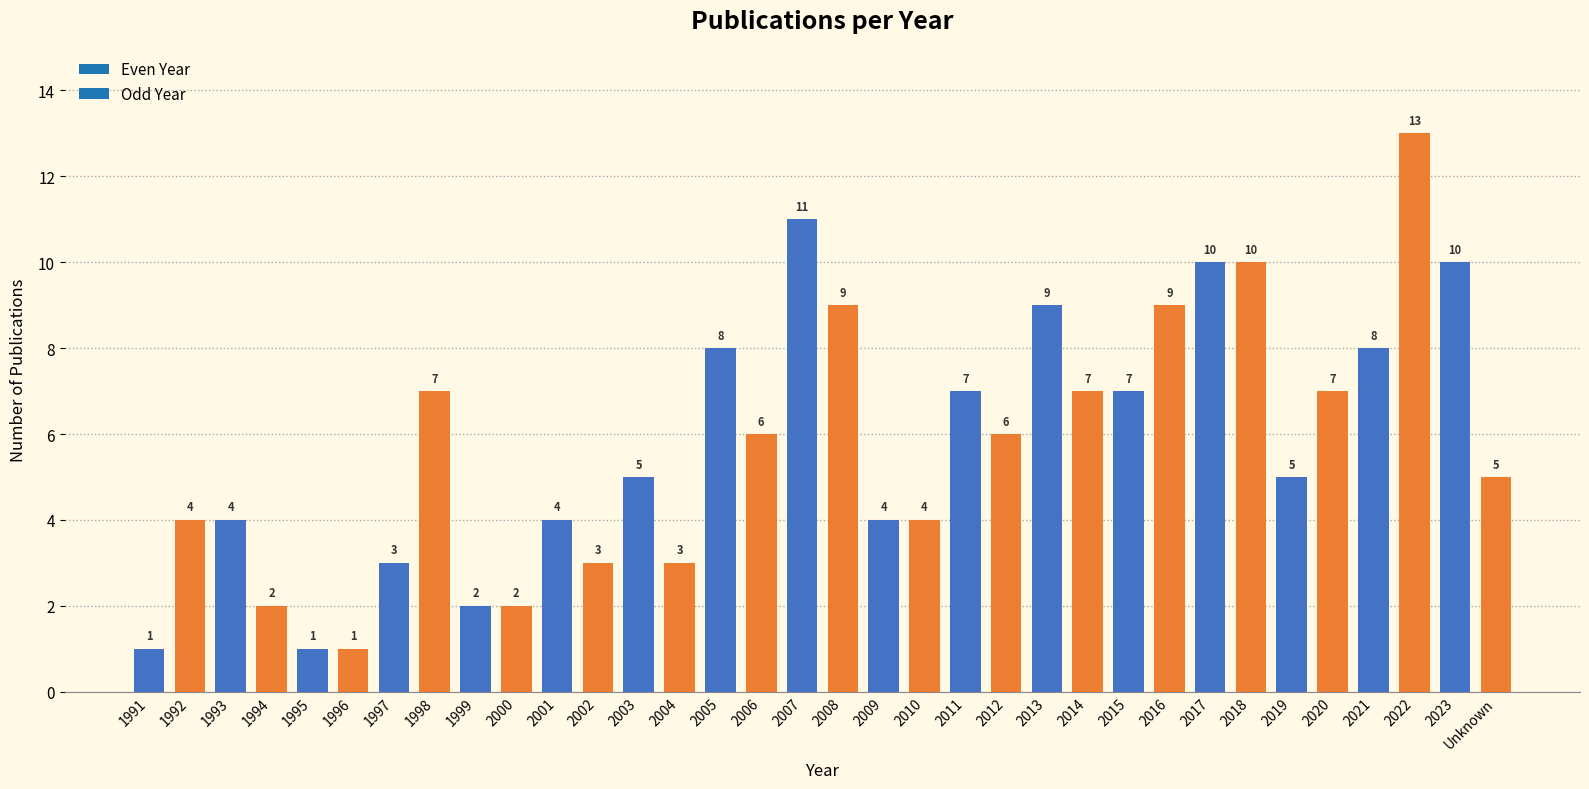

List the labels in order of value, smallest first.

1991, 1995, 1996, 1994, 1999, 2000, 1997, 2002, 2004, 1992, 1993, 2001, 2009, 2010, 2003, 2019, Unknown, 2006, 2012, 1998, 2011, 2014, 2015, 2020, 2005, 2021, 2008, 2013, 2016, 2017, 2018, 2023, 2007, 2022